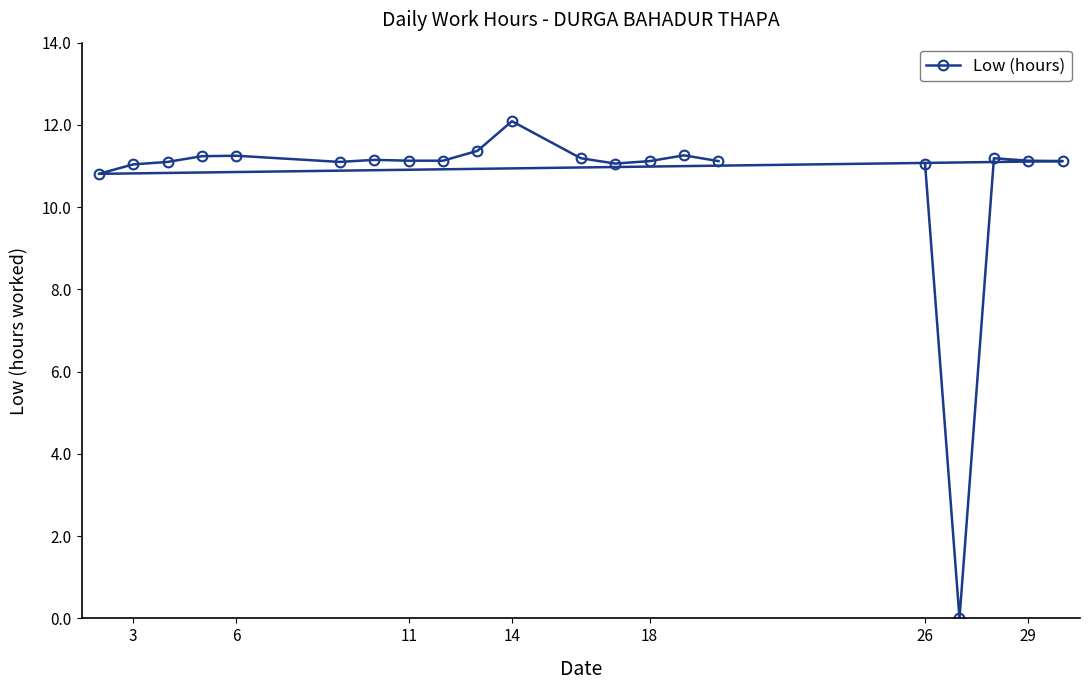

Is it true that the value at 18 is 7.1?

False